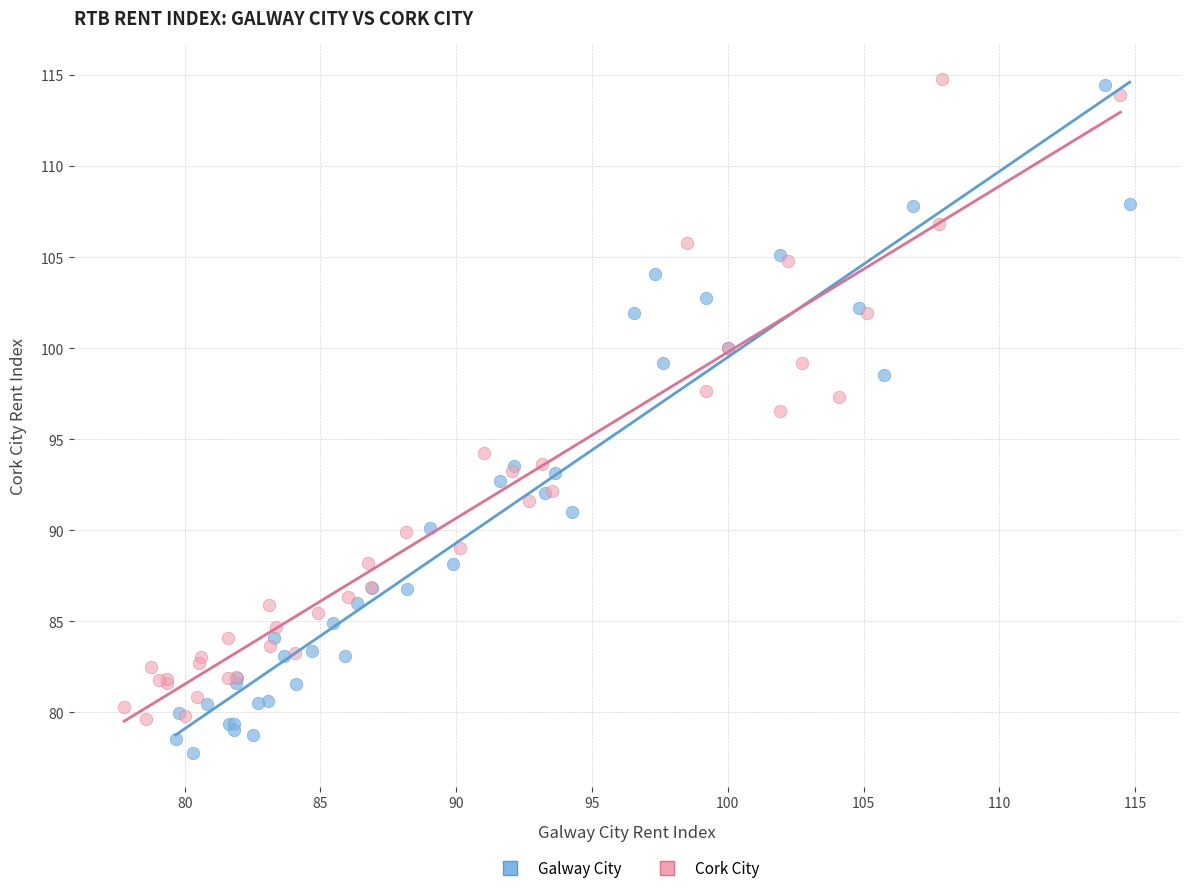

Which series reaches the maximum Y coordinate?

Cork City